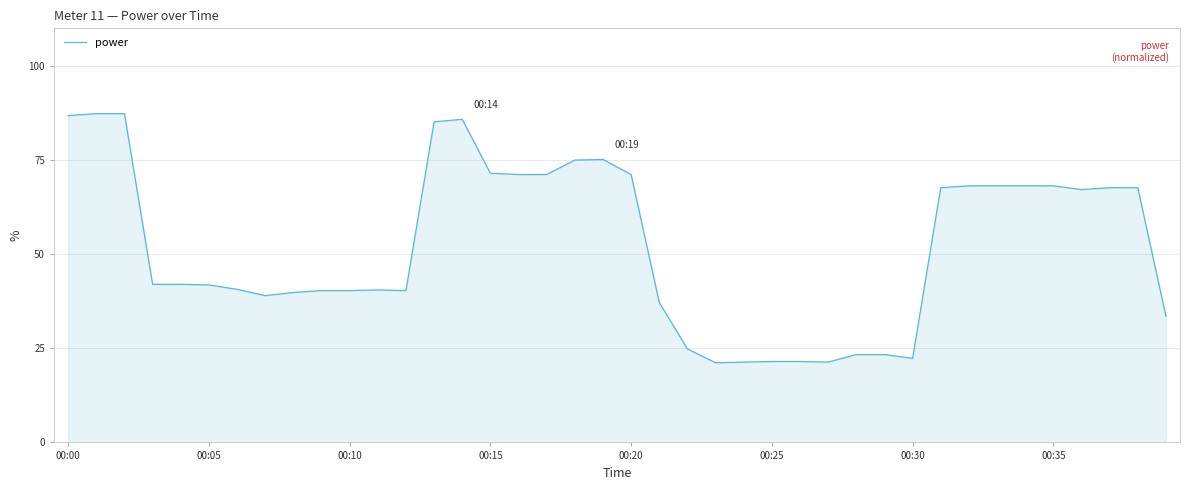

What is the maximum value shown in the chart?

87.3